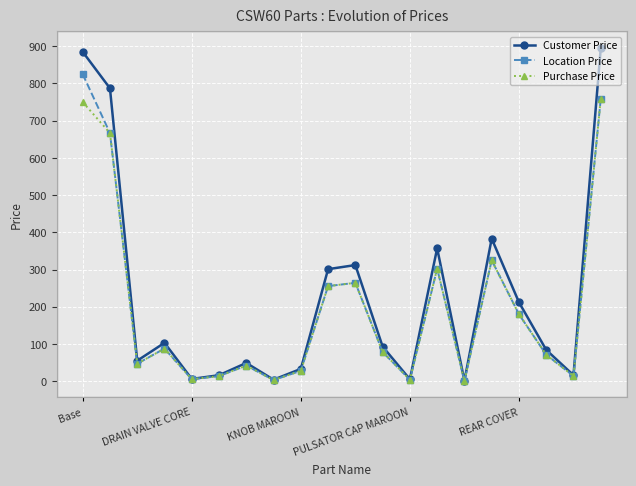

What are all the series names shown in the legend?

Customer Price, Location Price, Purchase Price